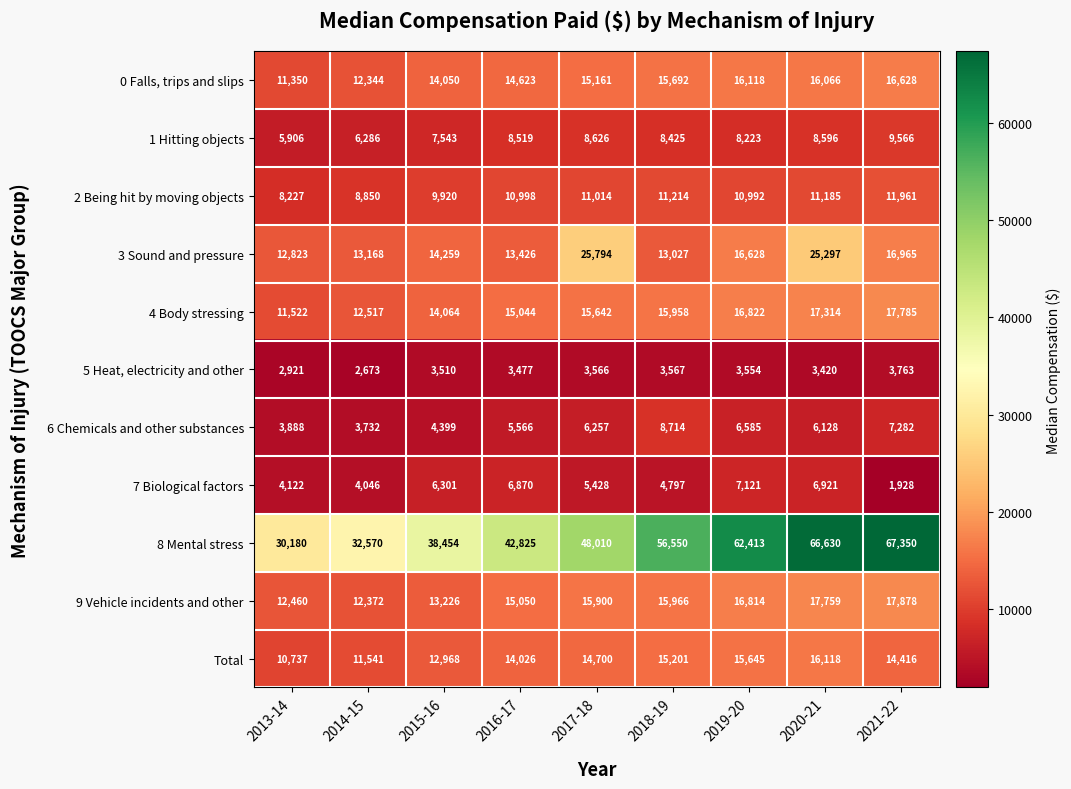

Which label corresponds to the largest value in the chart?

2021-22